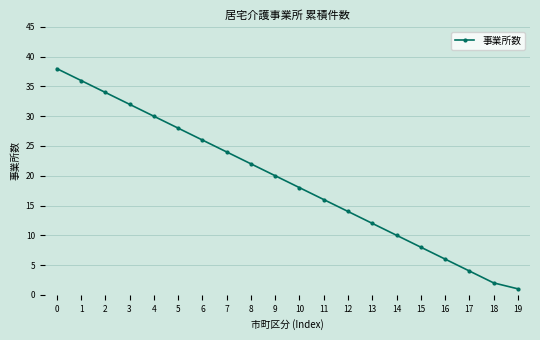

How many values are below 20?

10